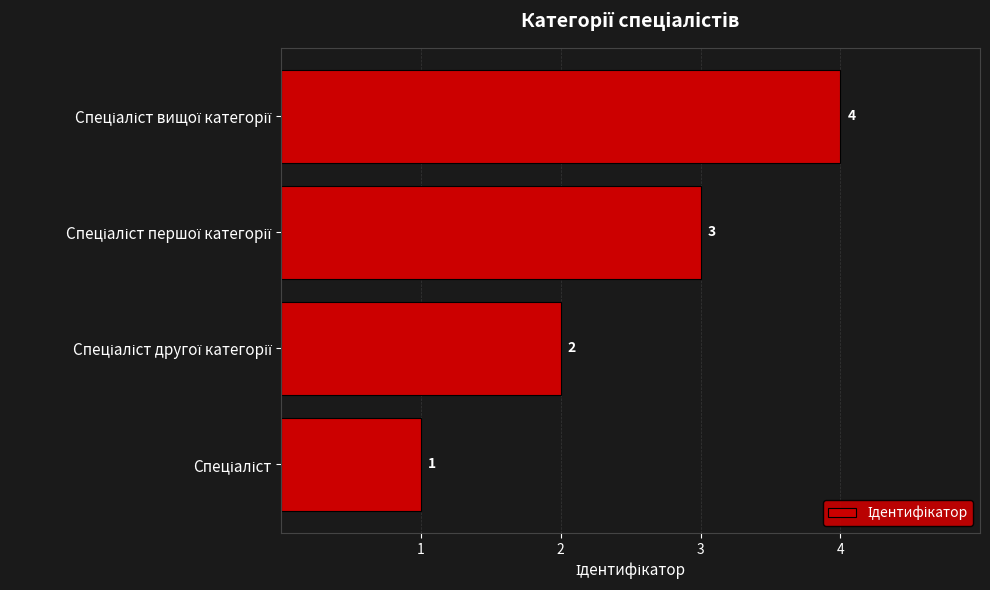

How many values are between 2 and 4?

3